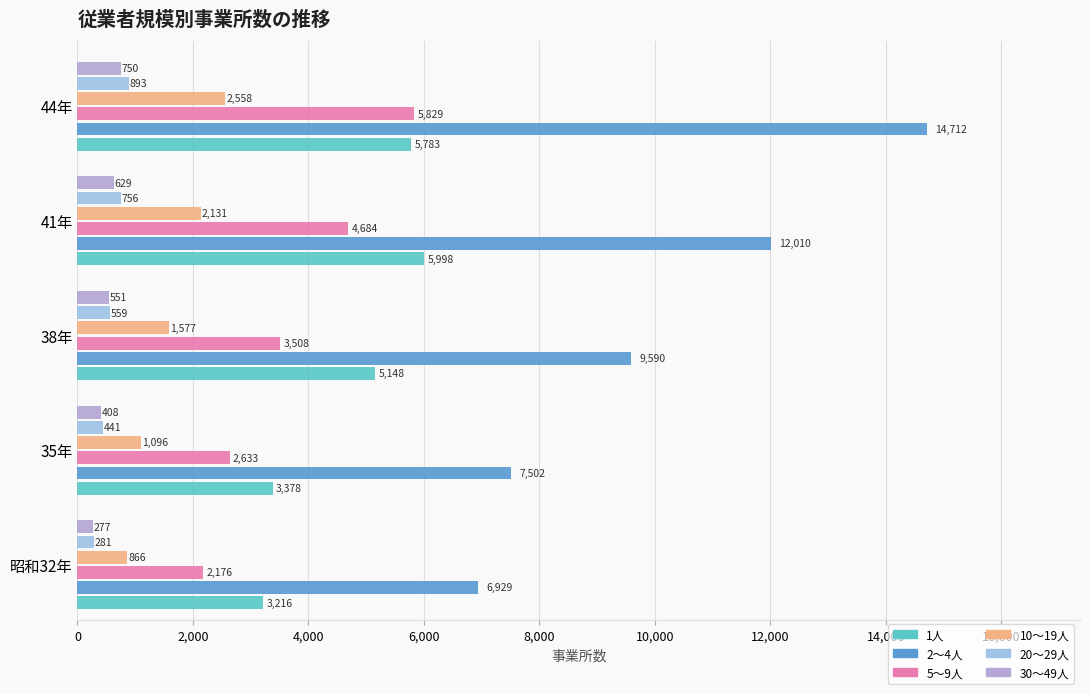

What are all the series names shown in the legend?

1人, 2～4人, 5～9人, 10～19人, 20～29人, 30～49人